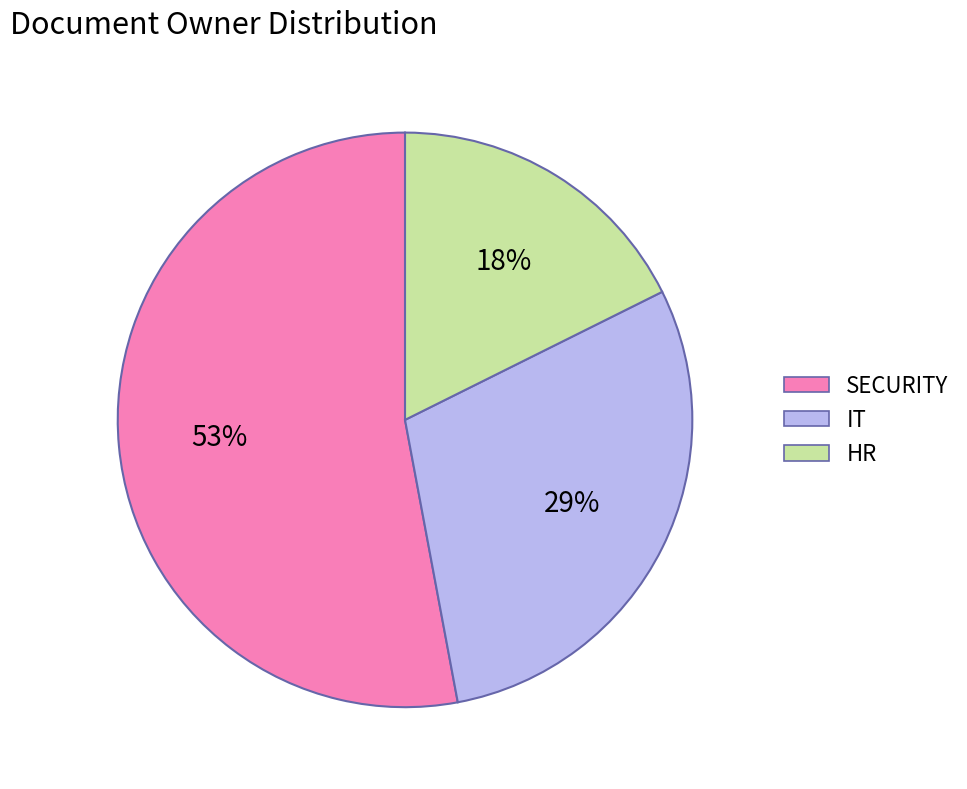

Which slice represents more than half of the pie?

SECURITY